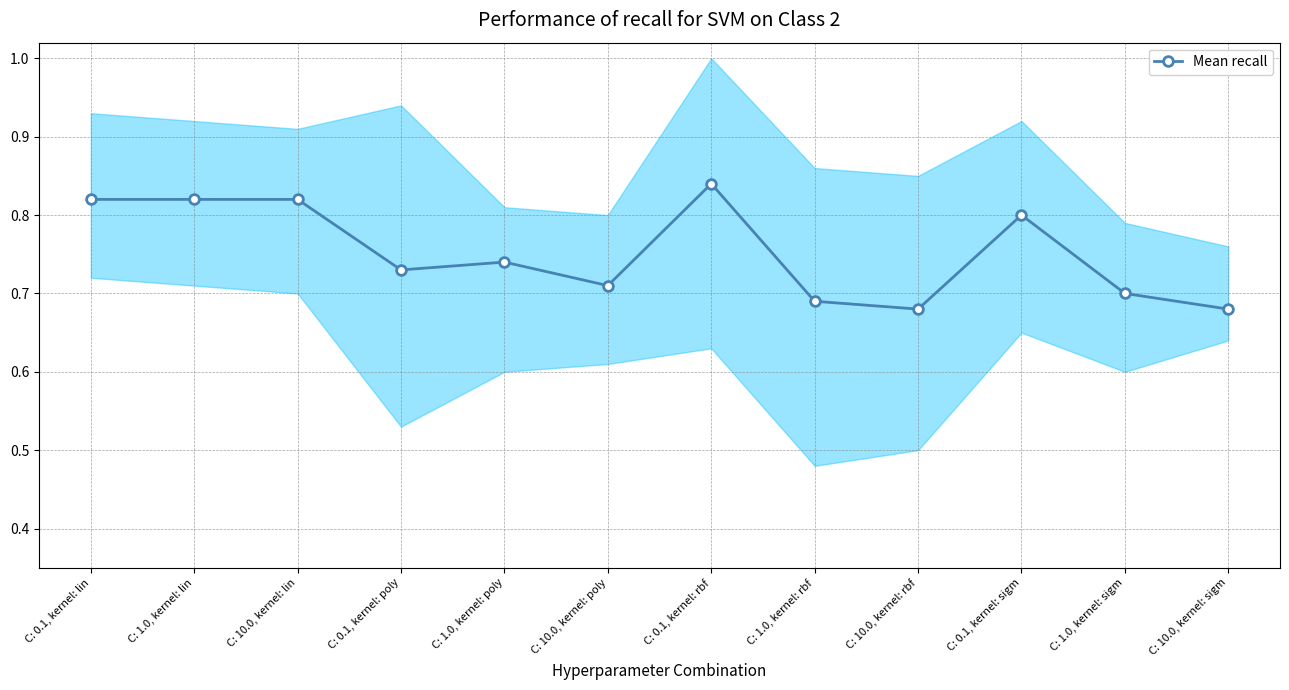

What is the sum of the values at C: 1.0, kernel: rbf and C: 10.0, kernel: sigm?

1.4